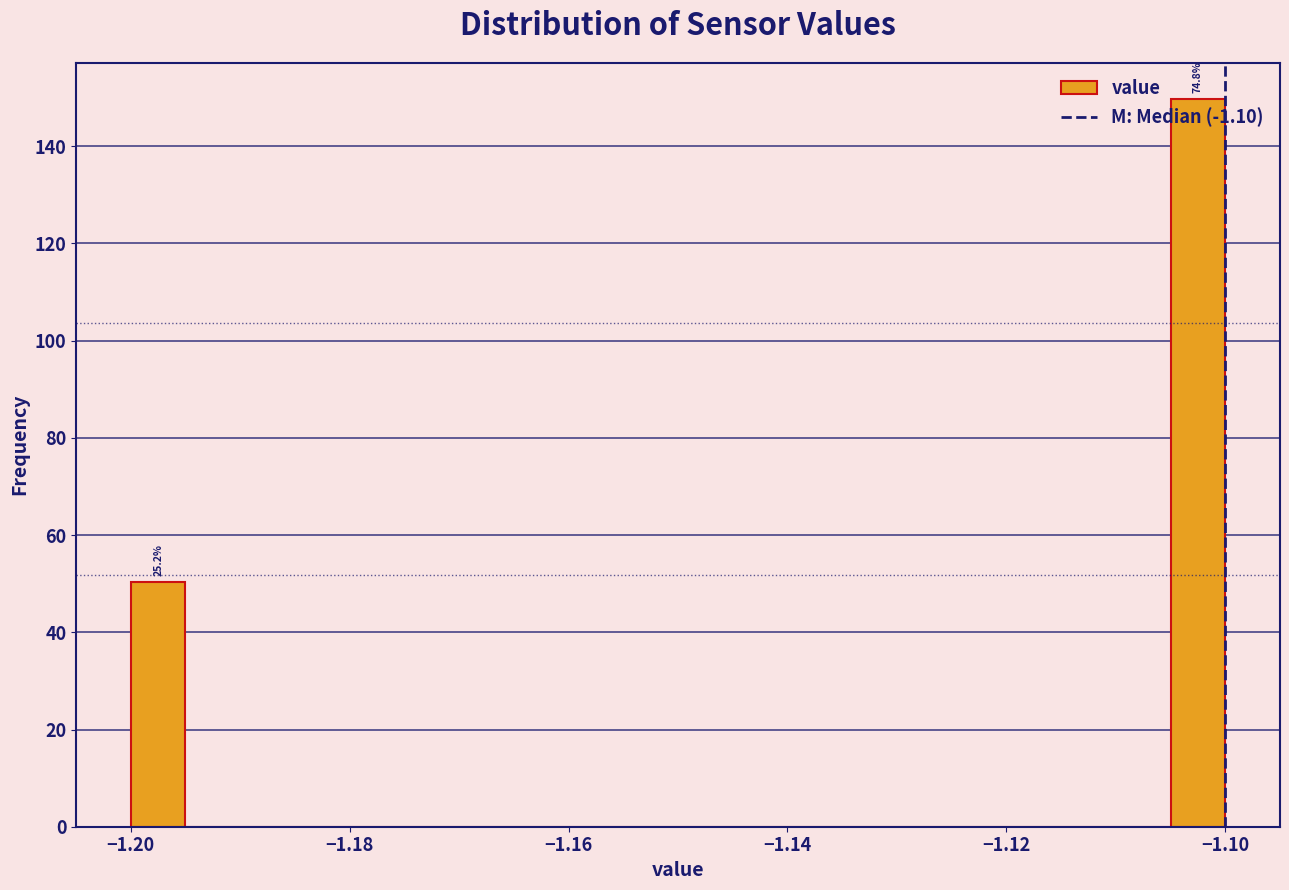

Read against the x-axis, roughly where is the centre of the tallest bar?

-1.102